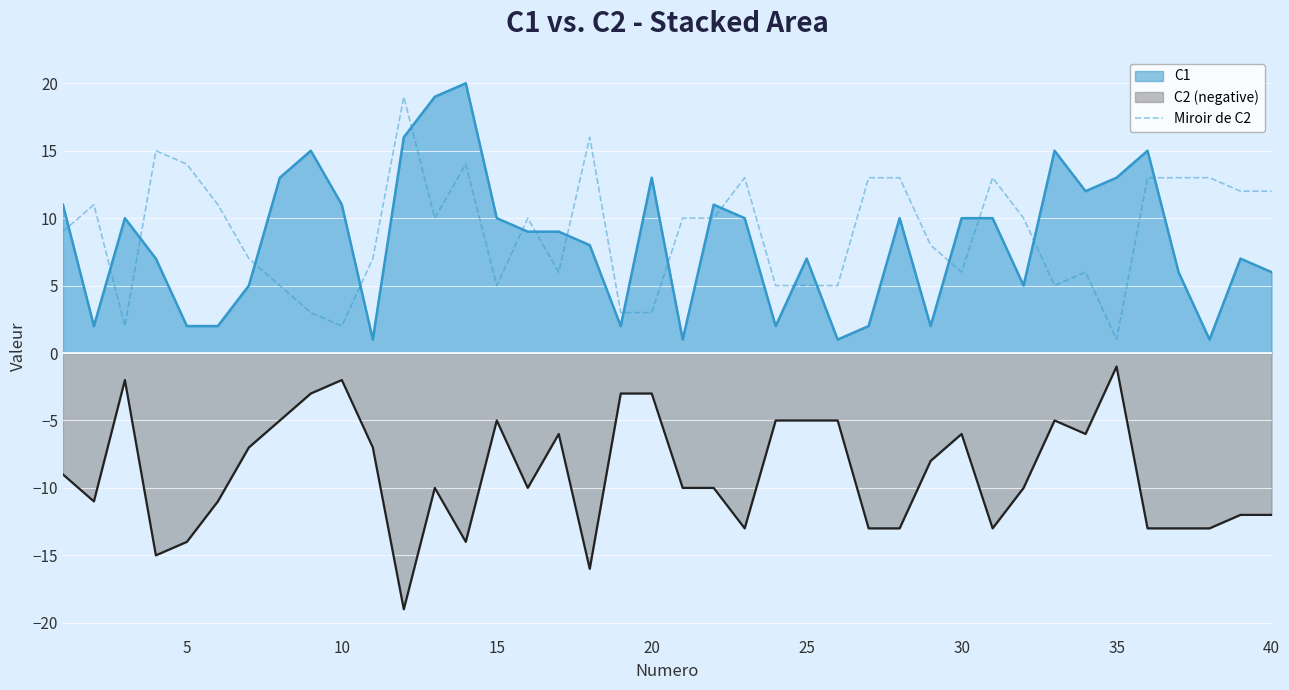

What is the difference between the second highest and minimum values?

15